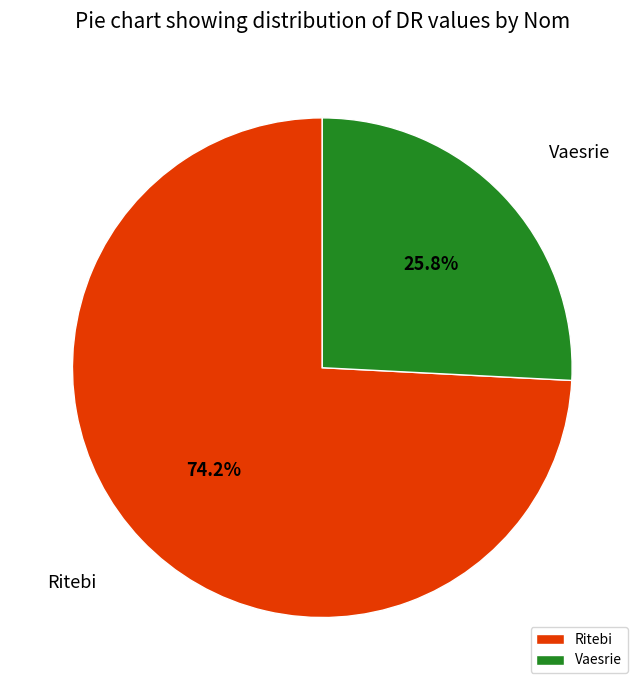

To the nearest percent, what portion does Vaesrie represent?

26%